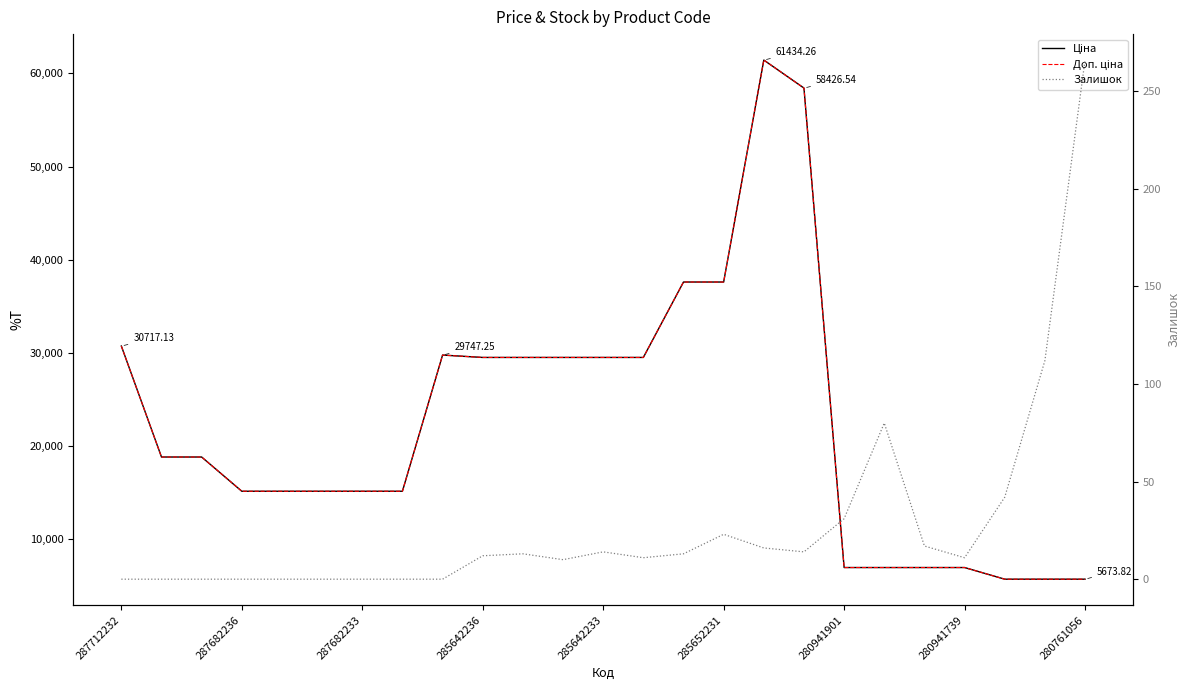

At how many categories does at least one series exceed 38591?

2